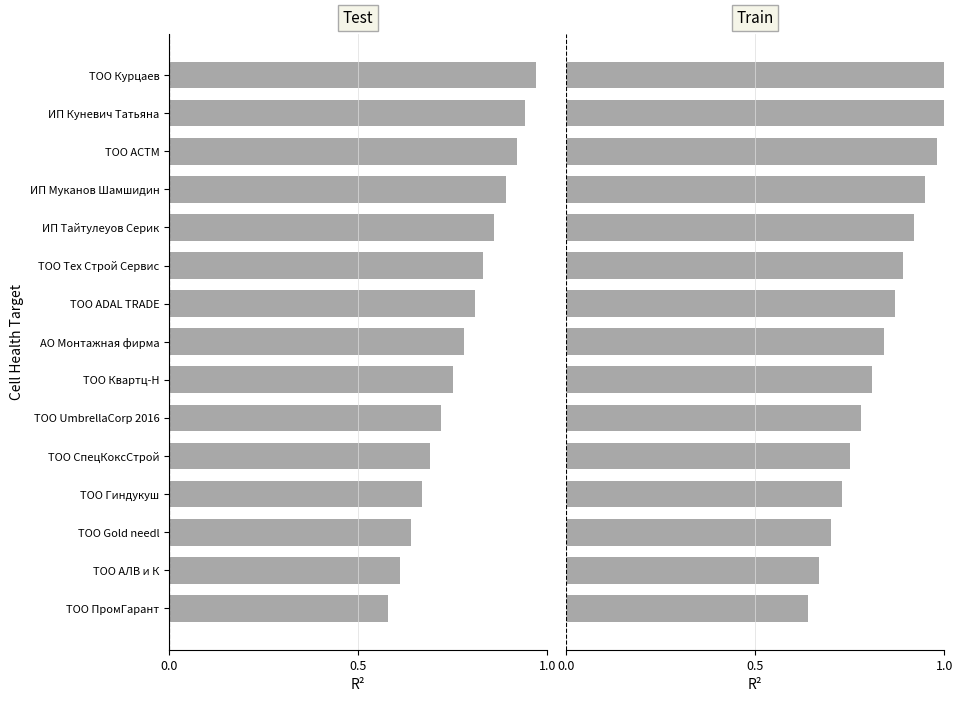

Reading right to left, what are all the values shown in this chart?

Test: 0.6	0.6	0.6	0.7	0.7	0.7	0.8	0.8	0.8	0.8	0.9	0.9	0.9	0.9	1.0
Train: 0.6	0.7	0.7	0.7	0.8	0.8	0.8	0.8	0.9	0.9	0.9	0.9	1.0	1.0	1.0